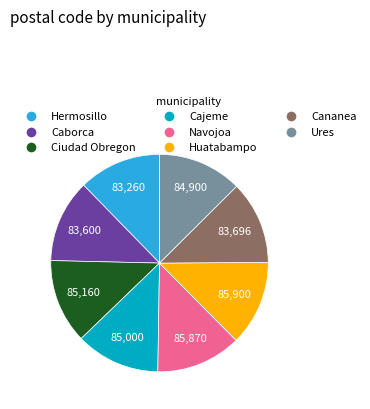

Does Ures represent more than half of the total?

No